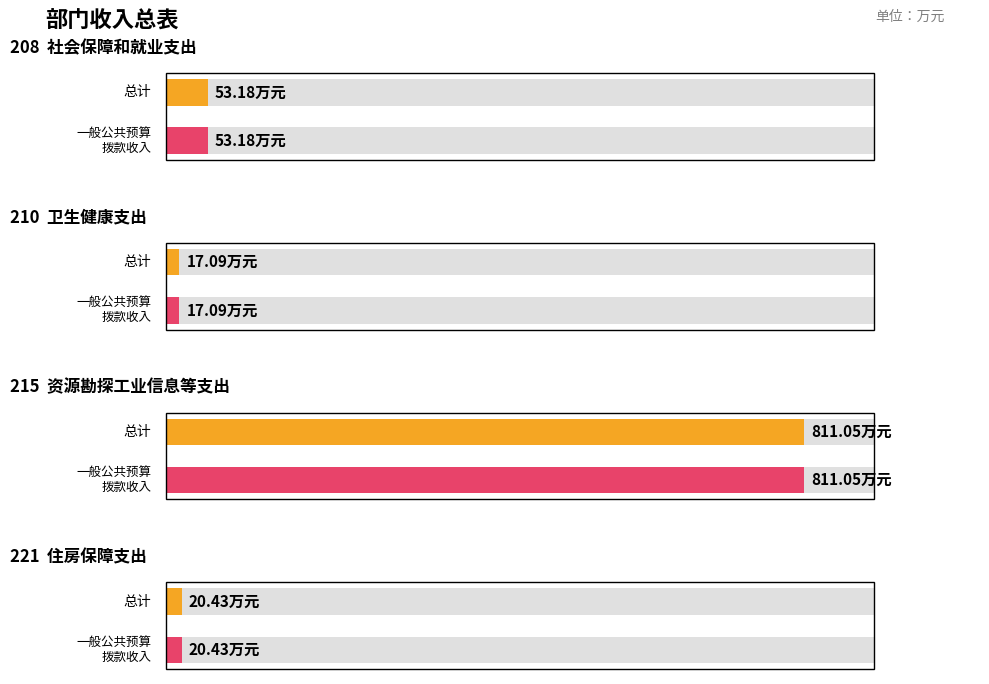

What value does the 总计 series have at 资源勘探工业信息等支出?

811.0